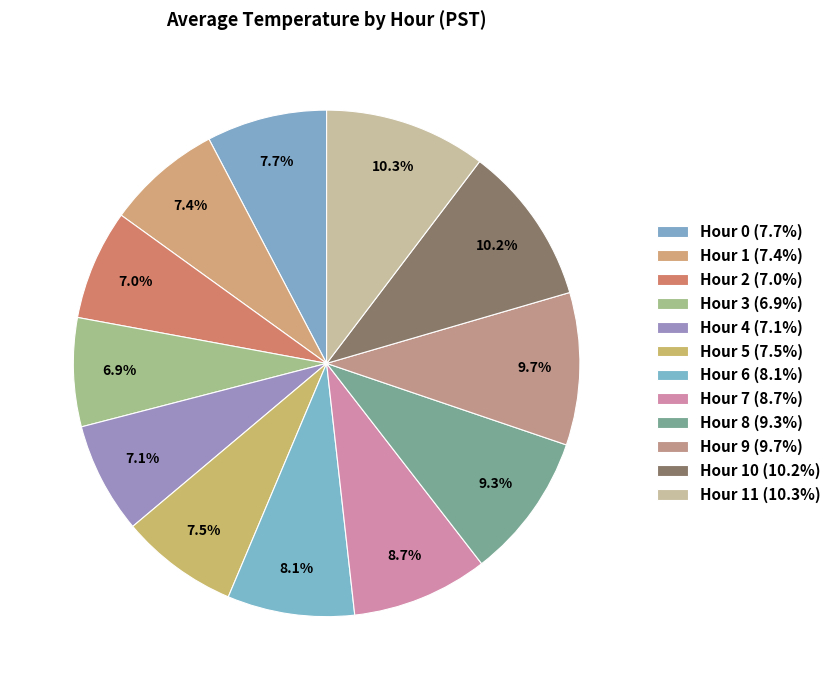

How many segments does this pie chart have?

12